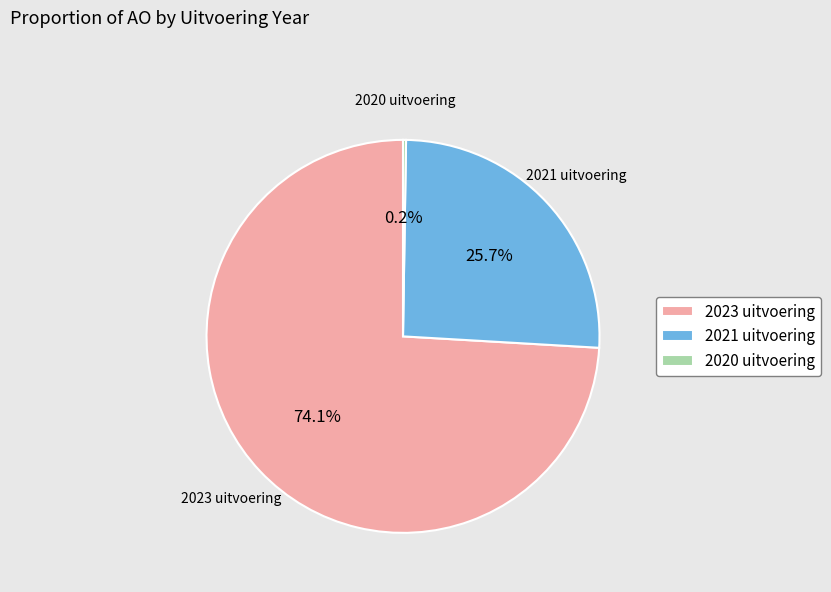

Which category accounts for the majority?

2023 uitvoering